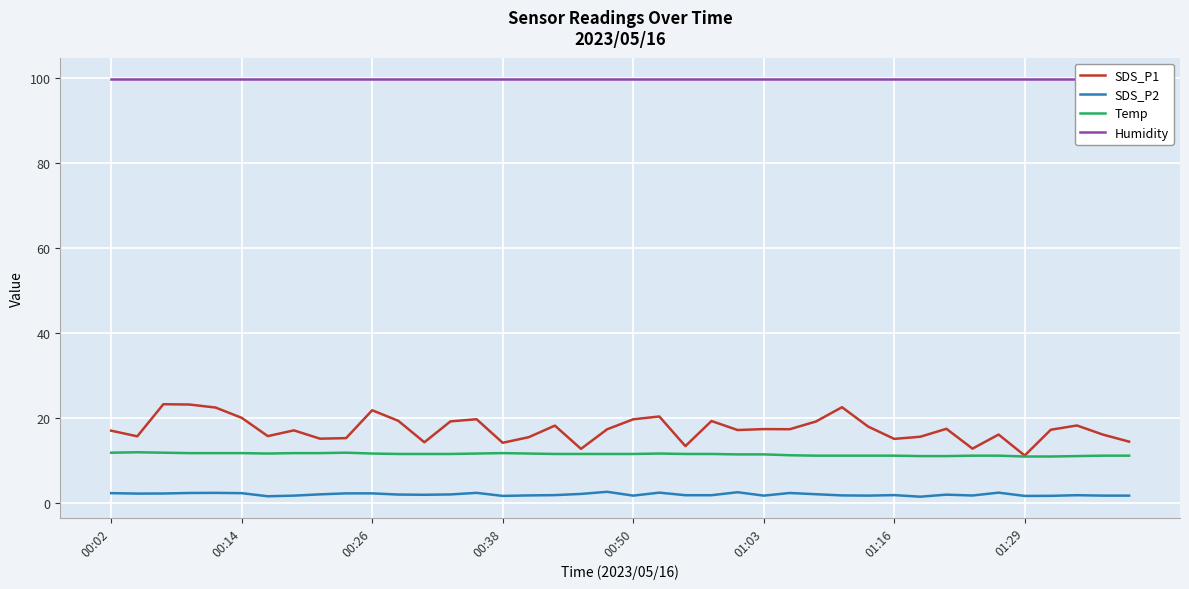

True or false: SDS_P2 and Humidity intersect in this chart.

False